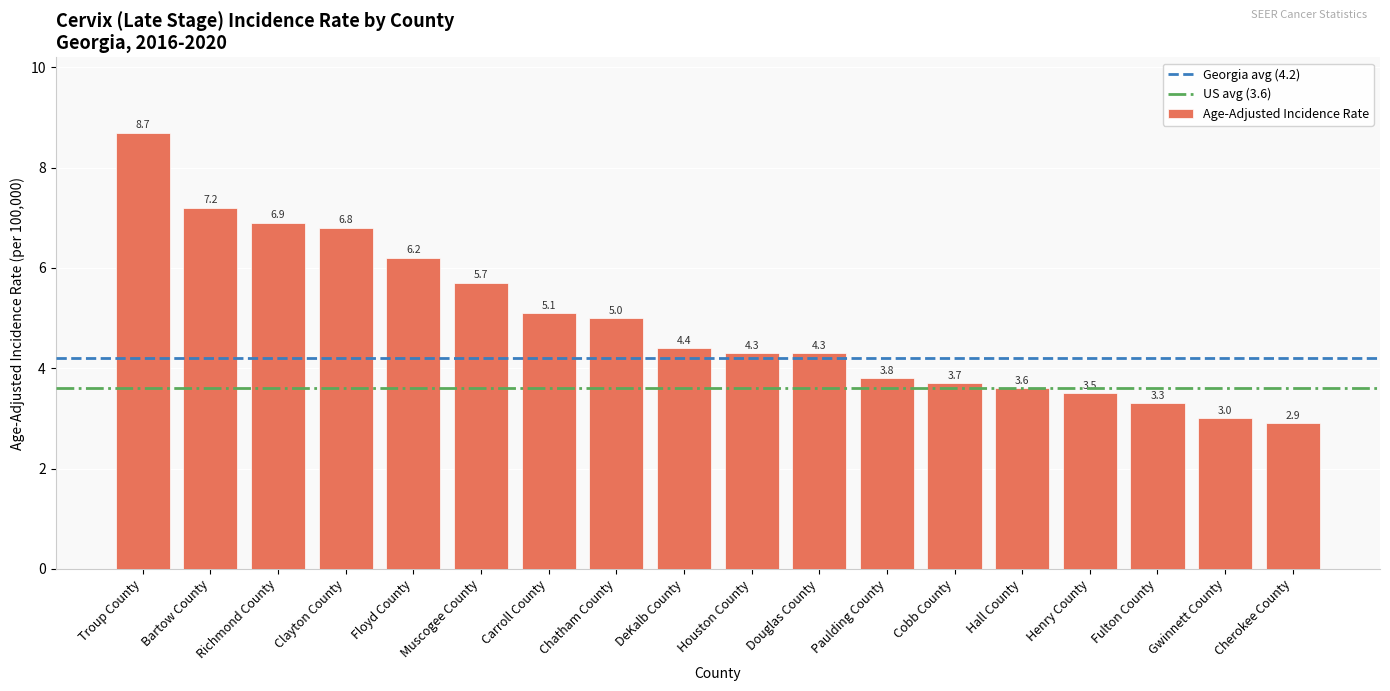

How many values exceed 4?

11